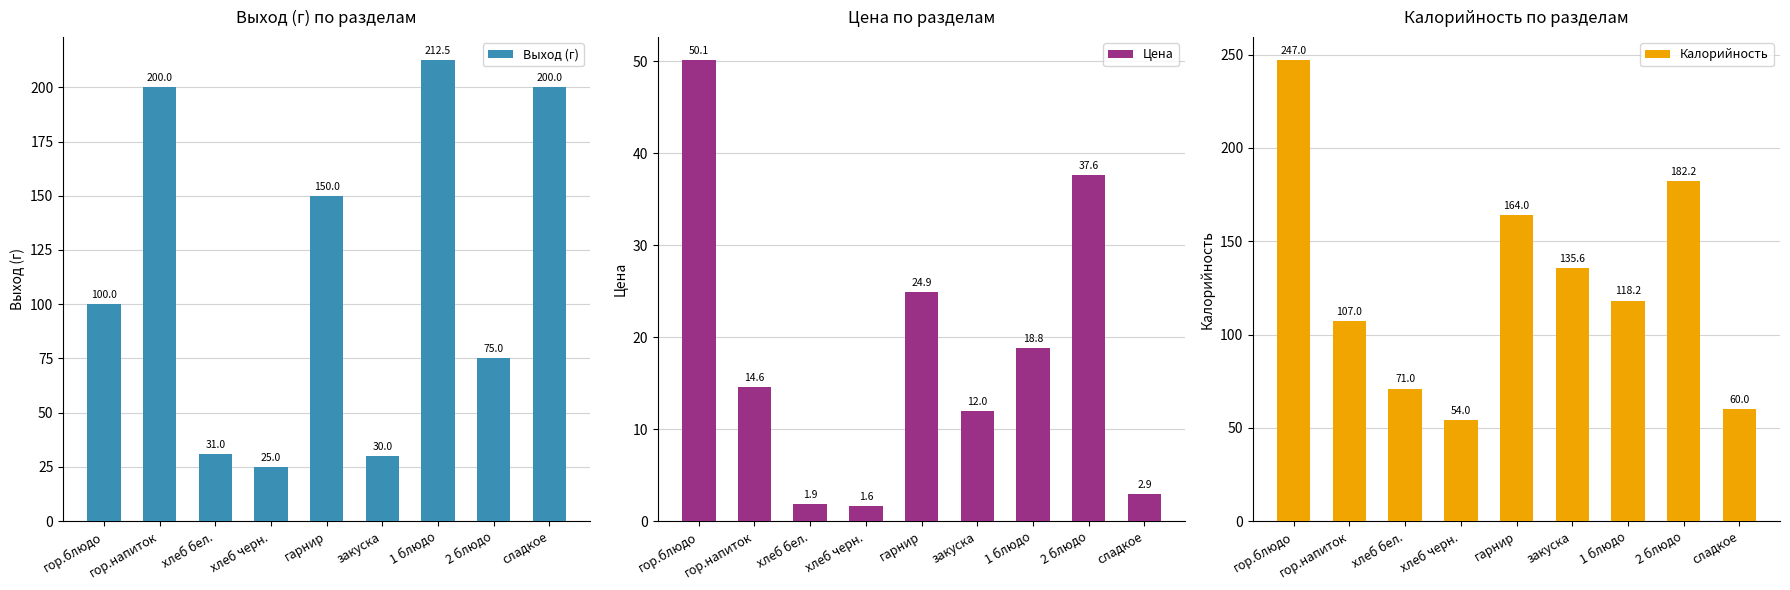

Which series has the widest spread of values?

Калорийность